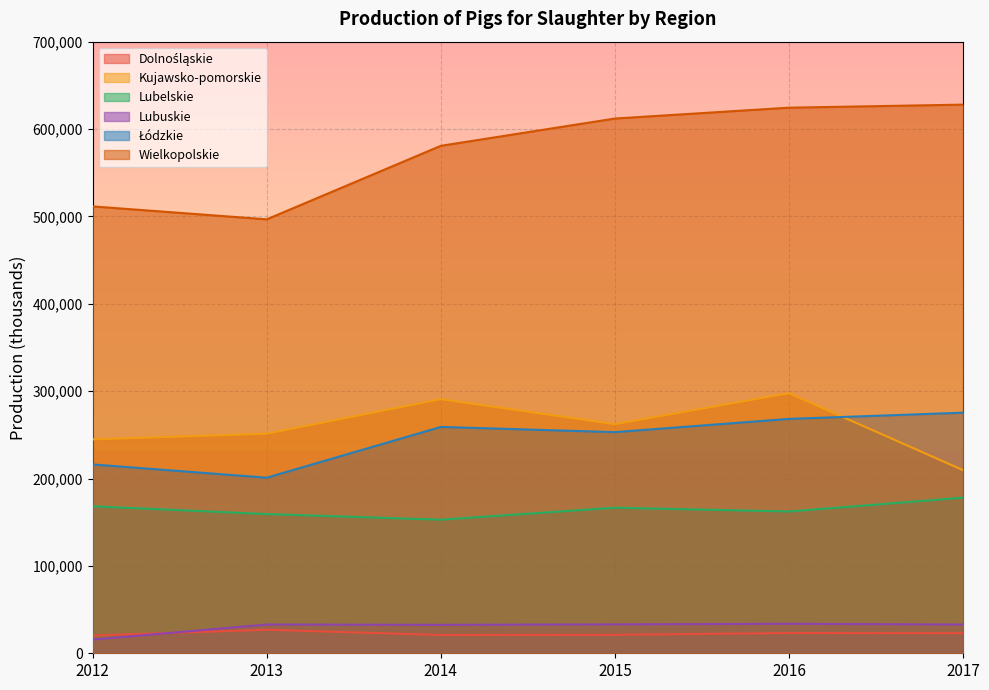

How many lines are shown in the chart?

6